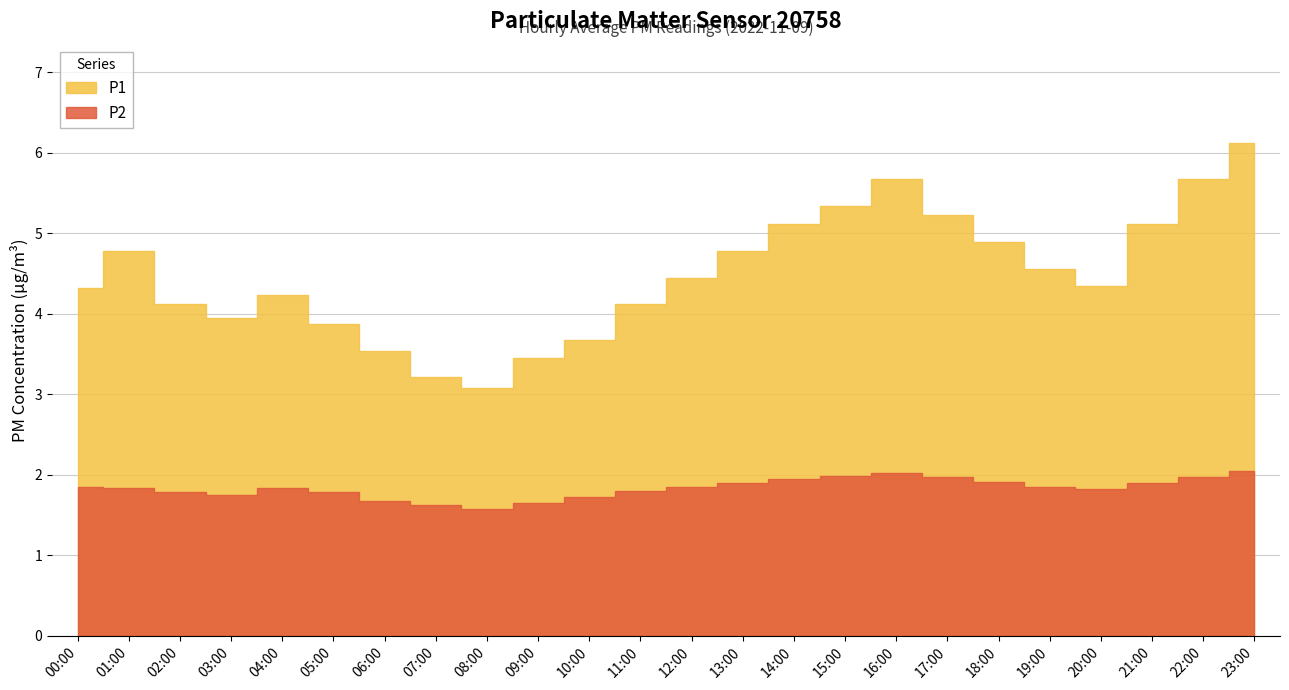

At which label does P1 reach its peak?

23:00